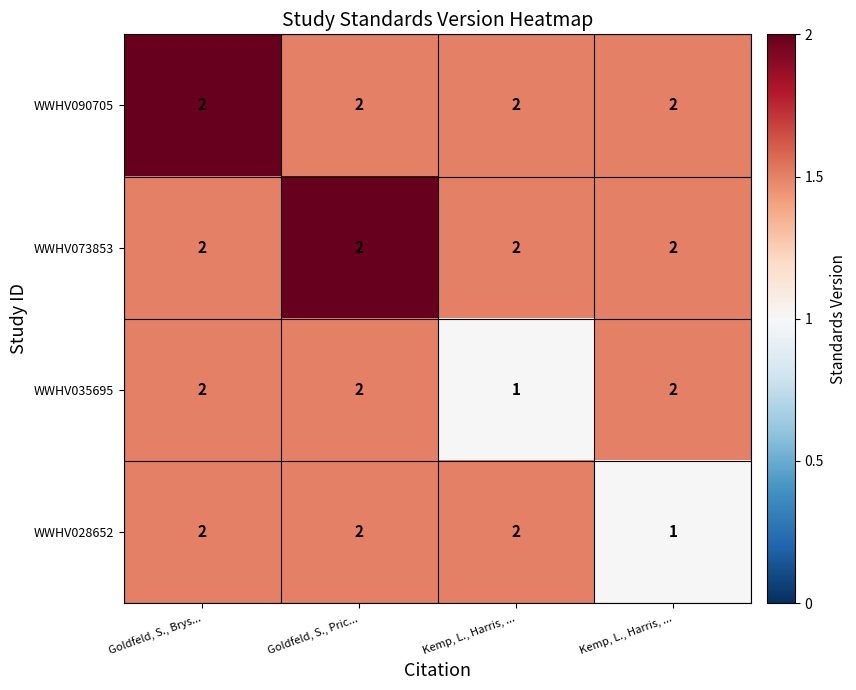

How many values in the WWHV035695 series are below 2?

1